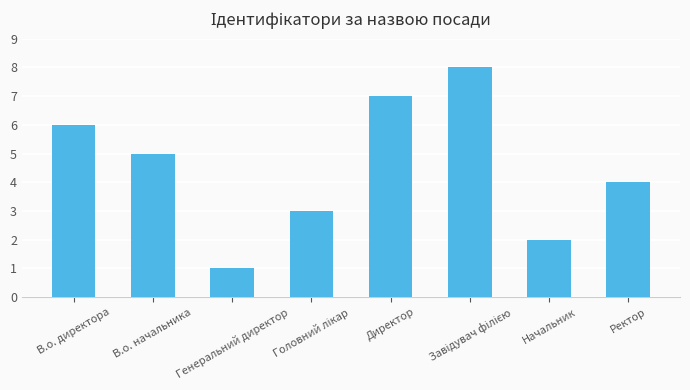

At which label is the value closest to 4?

Ректор